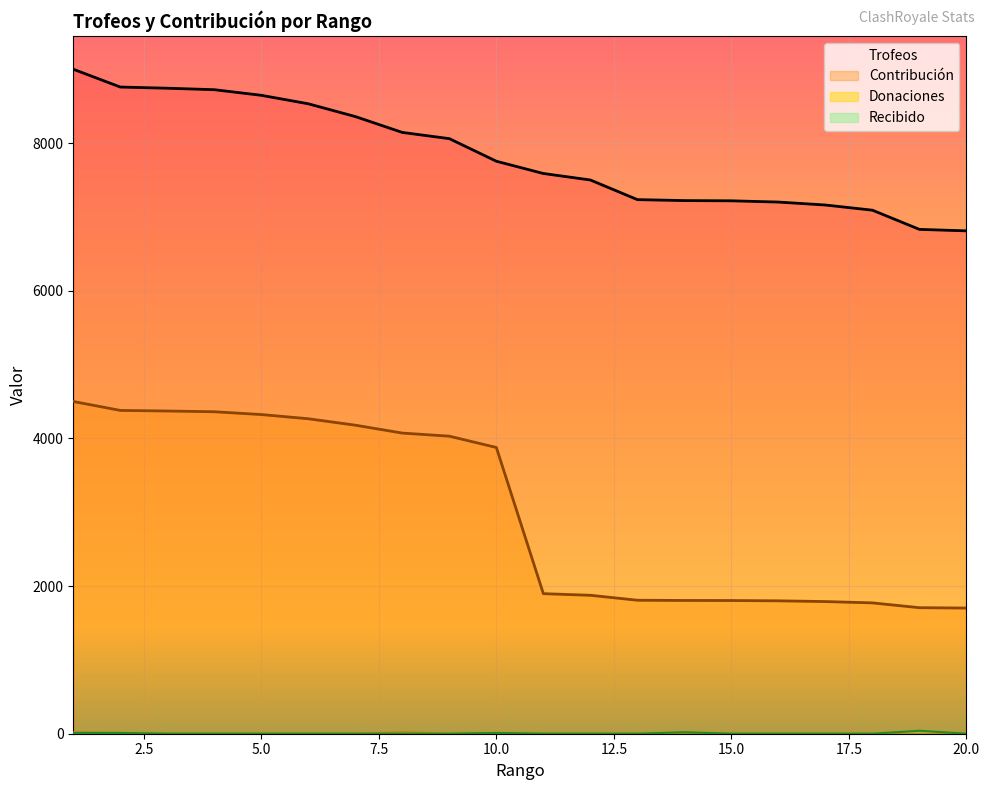

What are all the series names shown in the legend?

Trofeos, Contribución, Donaciones, Recibido